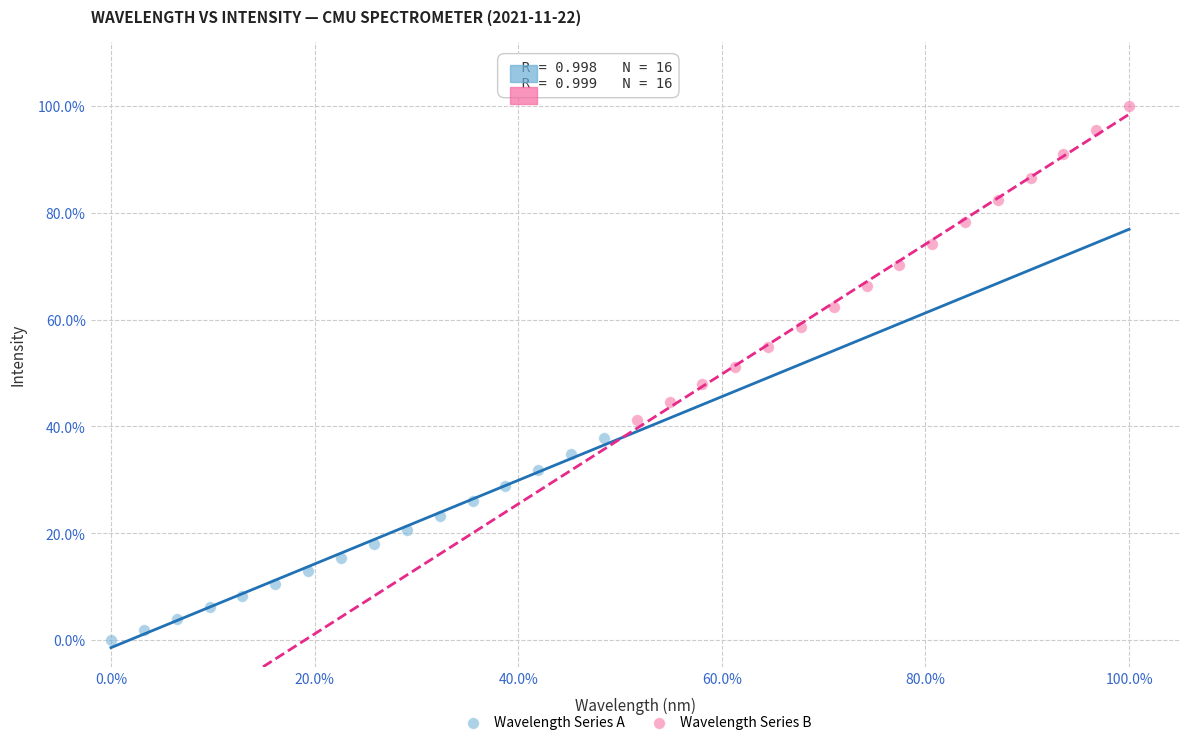

Which series reaches the maximum Y coordinate?

Wavelength Series B